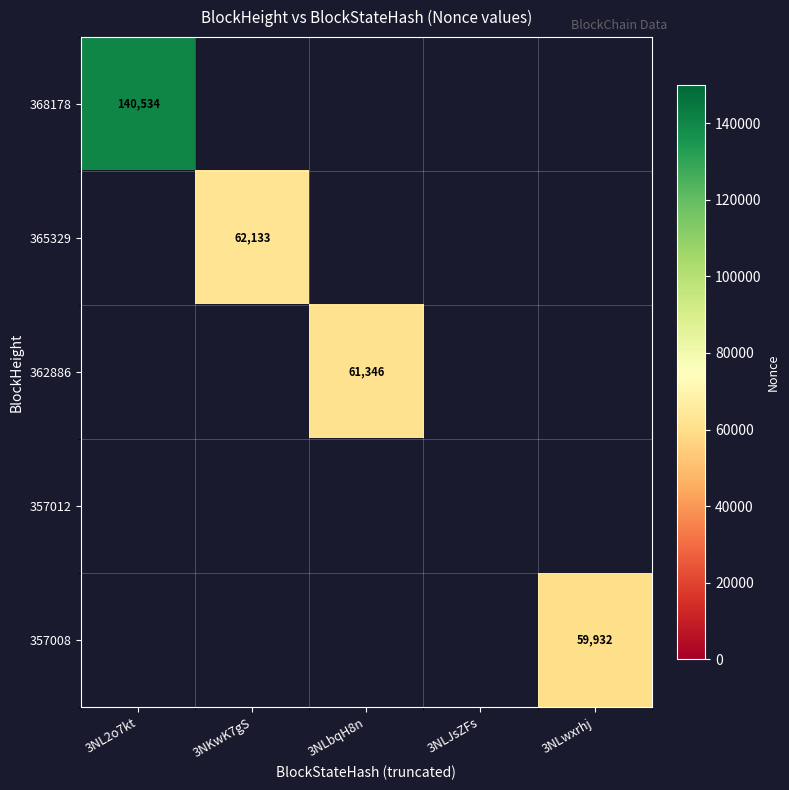

True or false: 362886 has a value of 17674.9 at 3NLbqH8n.

False